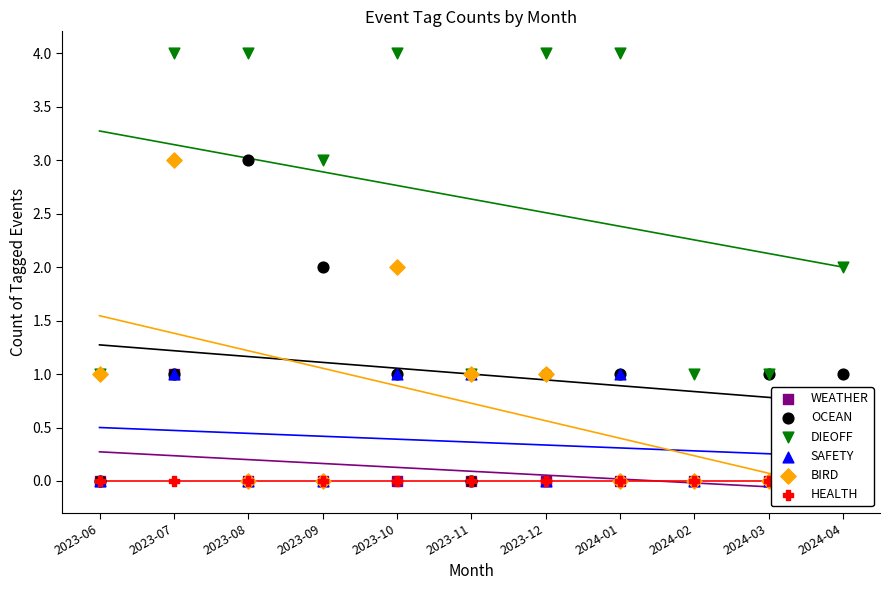

What are all the series names shown in the legend?

WEATHER, OCEAN, DIEOFF, SAFETY, BIRD, HEALTH